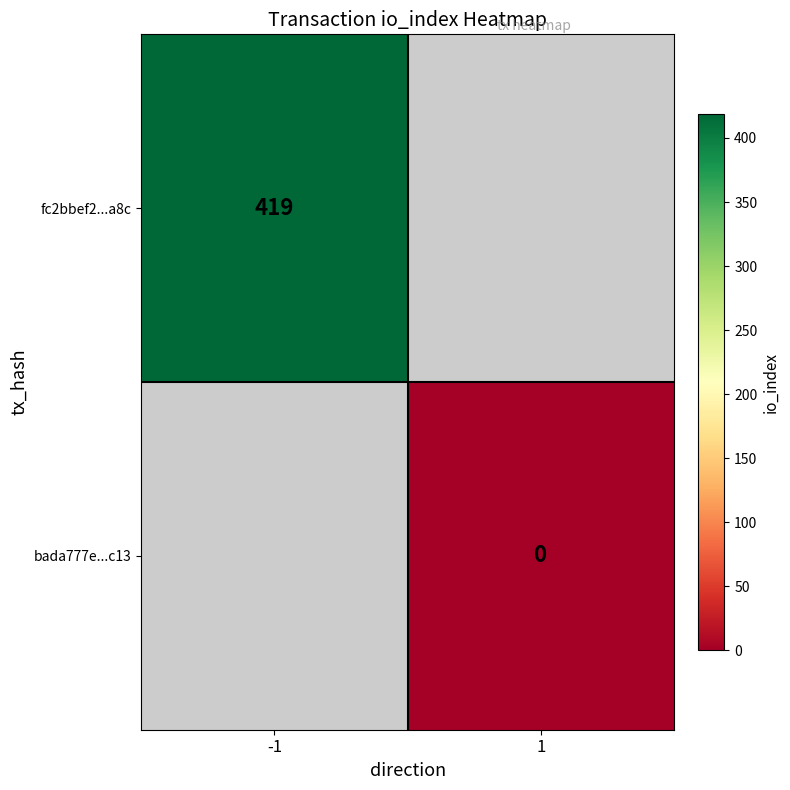

The fc2bbef2...a8c series shows 739 at -1. True or false?

False